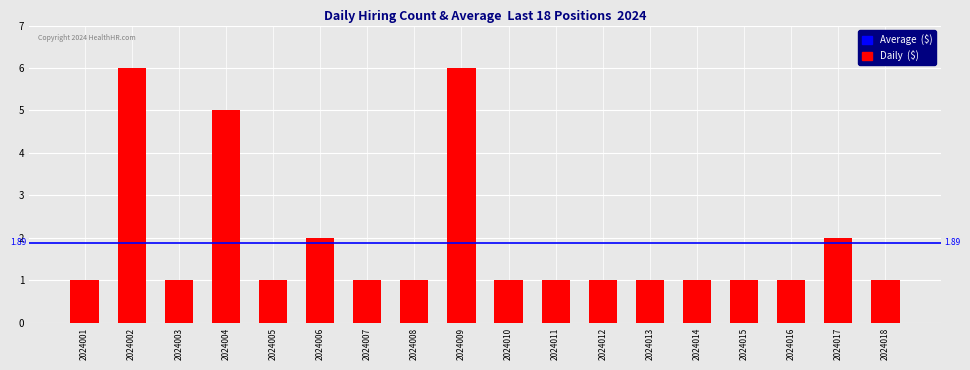

What is the value of the 14th bar from the left?

1